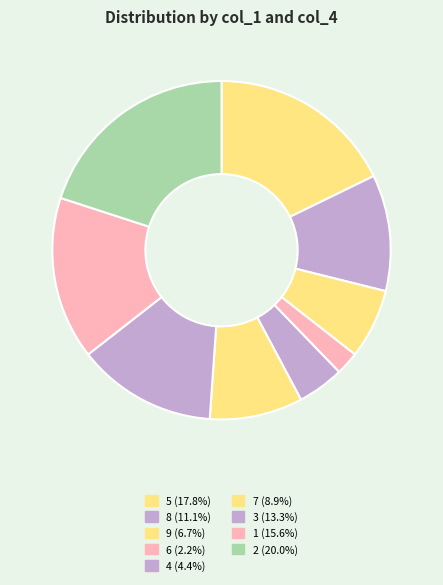

Is 9 the majority of the pie?

No